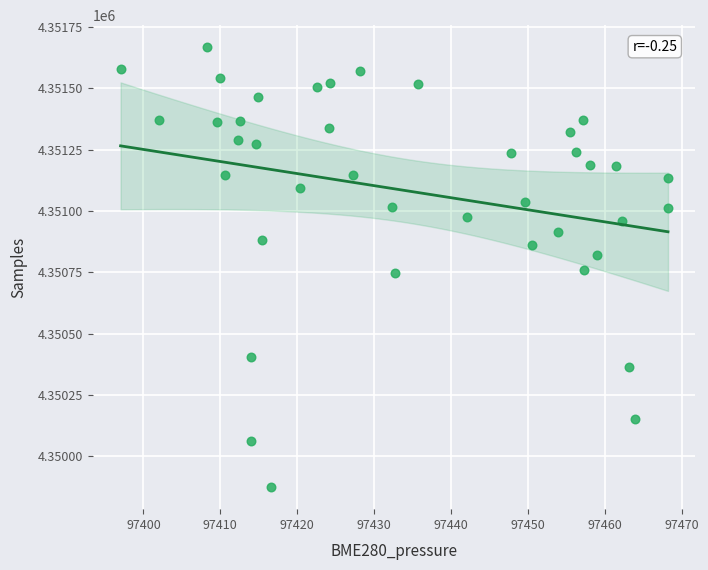

What is the range of Y values (max minus min)?

1794